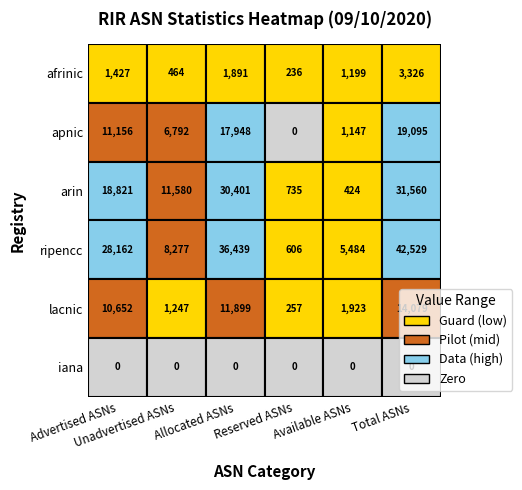

Rank the series at Allocated ASNs from lowest to highest value.

iana, afrinic, lacnic, apnic, arin, ripencc